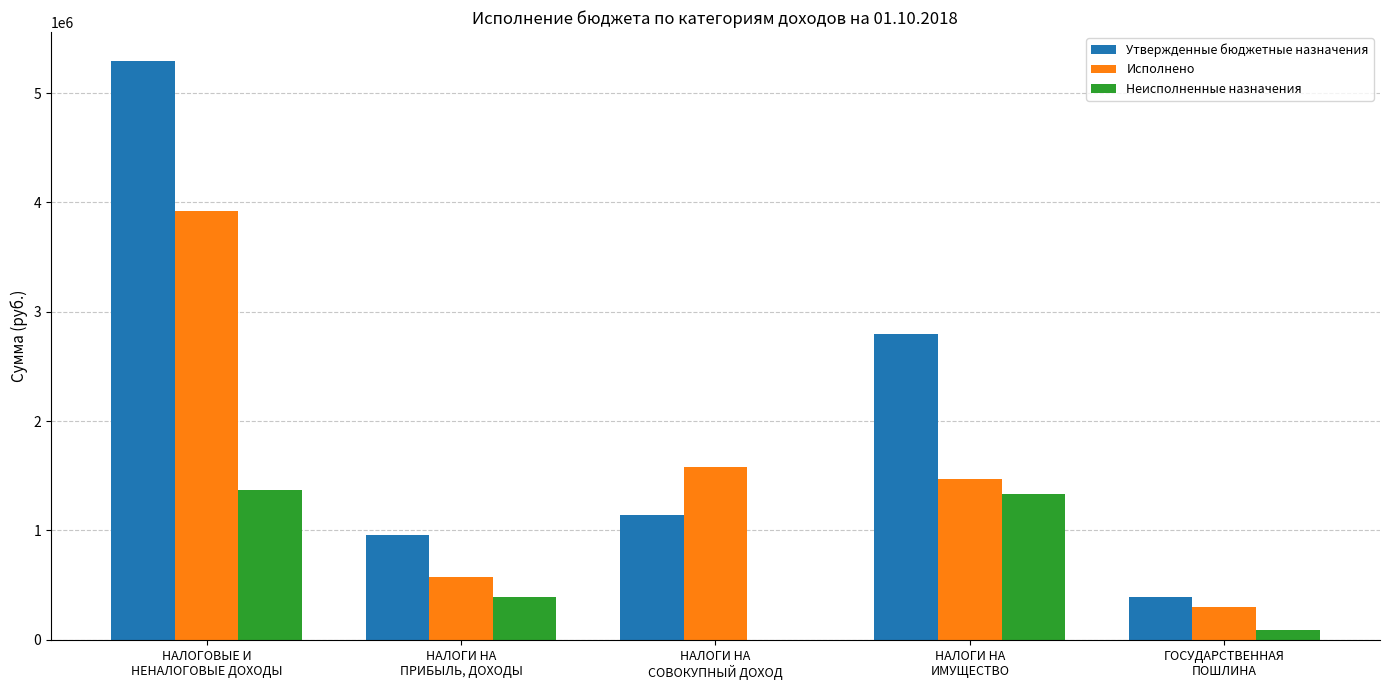

At which label does Исполнено first exceed 1466749?

НАЛОГОВЫЕ И
НЕНАЛОГОВЫЕ ДОХОДЫ